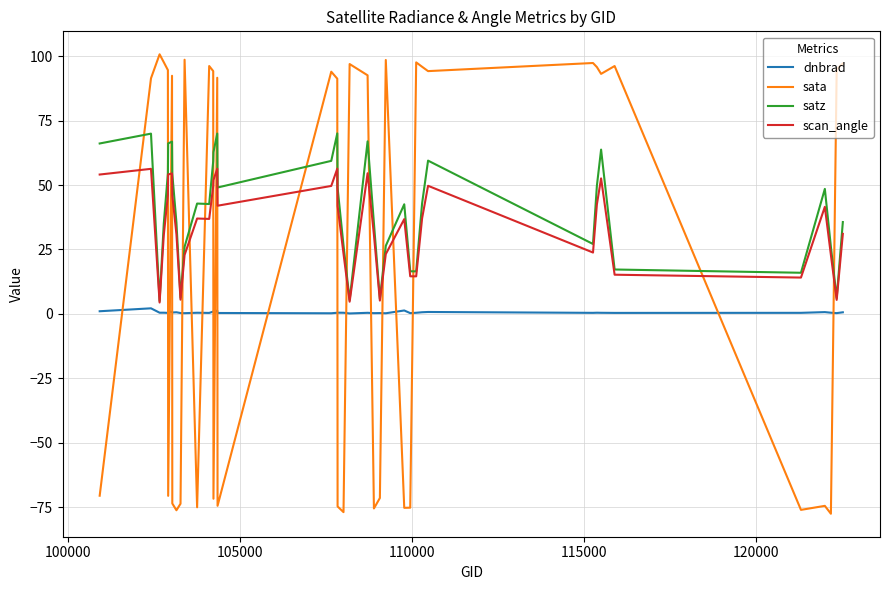

Does the chart display data point markers on the line(s)?

No